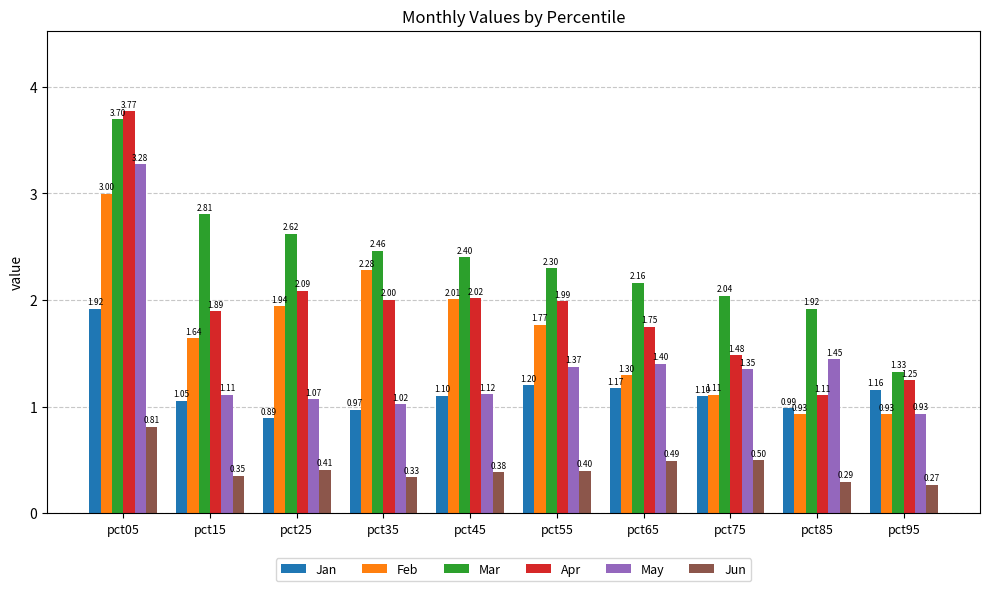

What is the sum of the Apr values at pct15 and pct45?

3.9